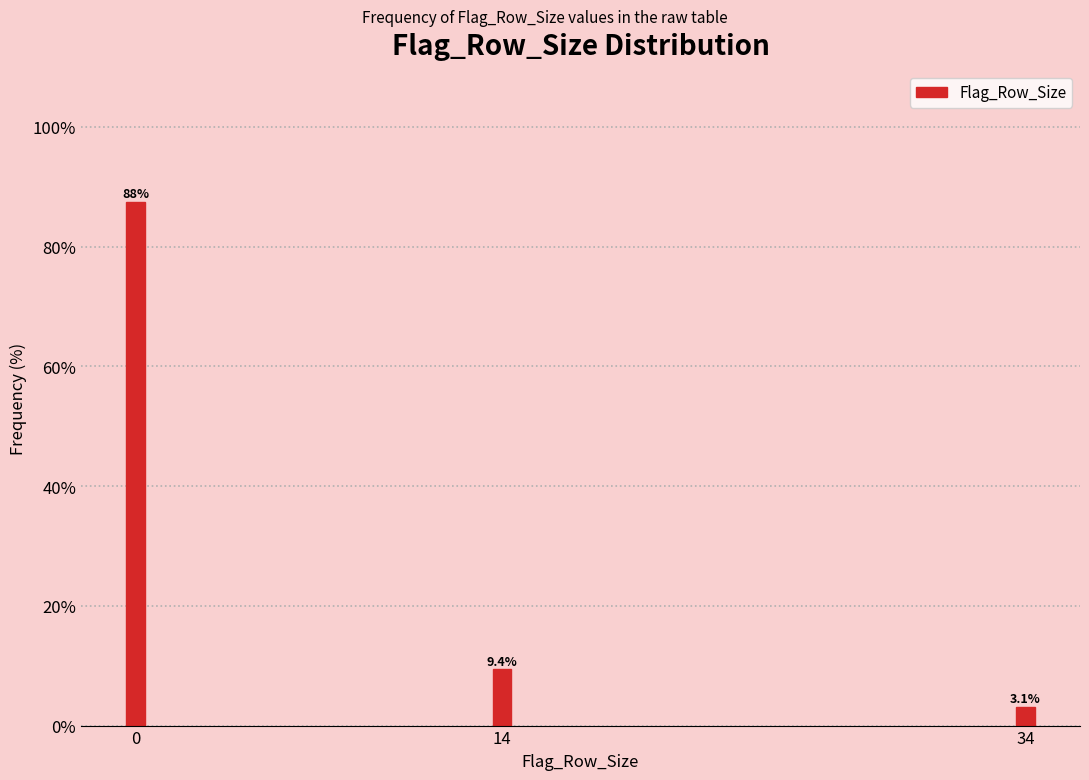

Reading left to right, what are all the values shown in this chart?

0=87.5	14=9.4	34=3.1